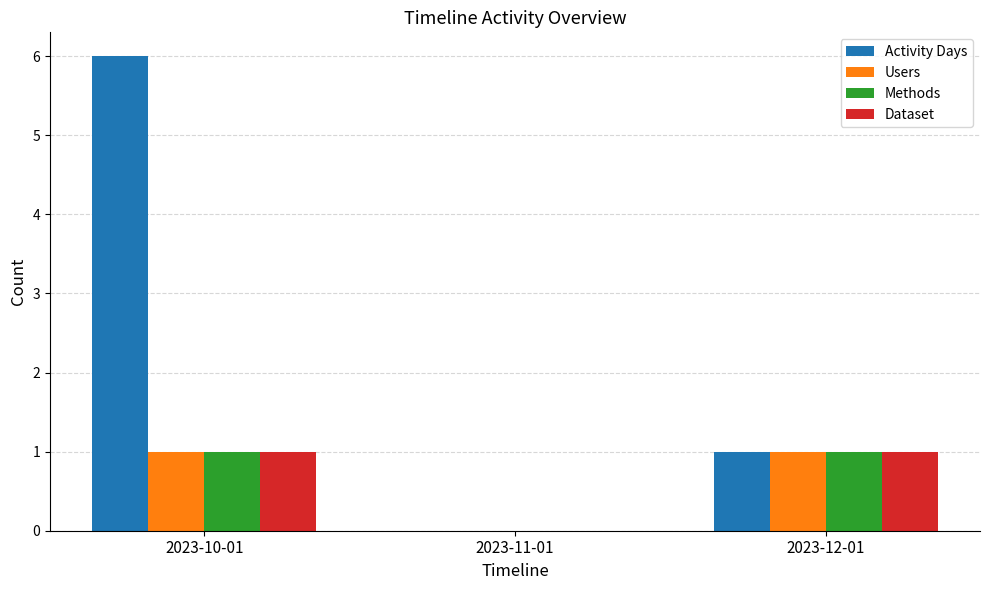

Reading left to right, transcribe all the data shown in this chart.

Activity Days: 6	0	1
Users: 1	0	1
Methods: 1	0	1
Dataset: 1	0	1